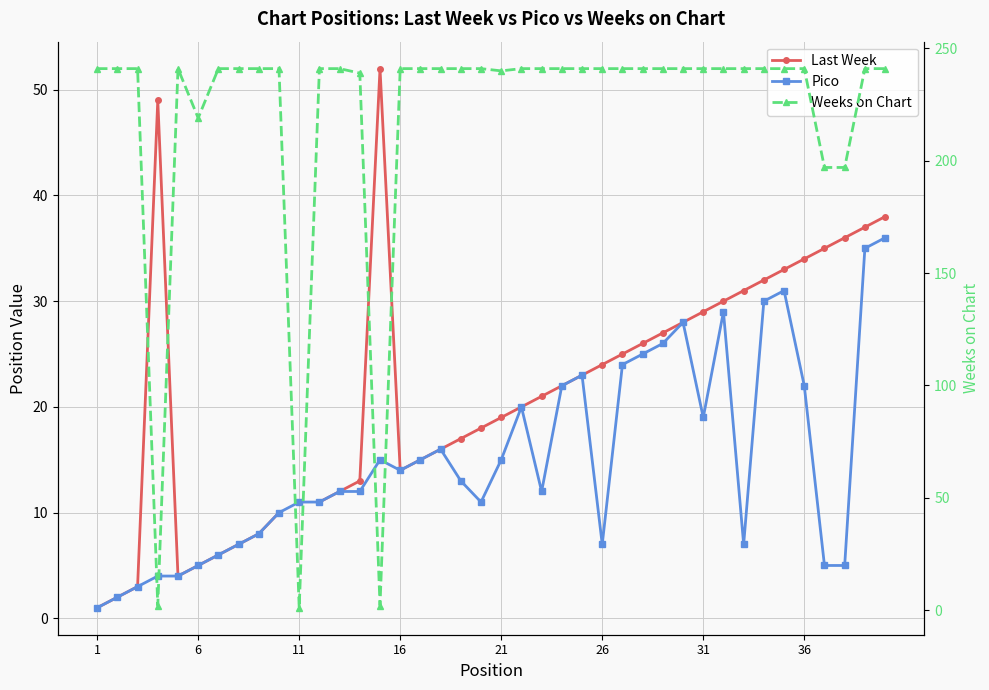

Which category has the lowest value across all series?

1